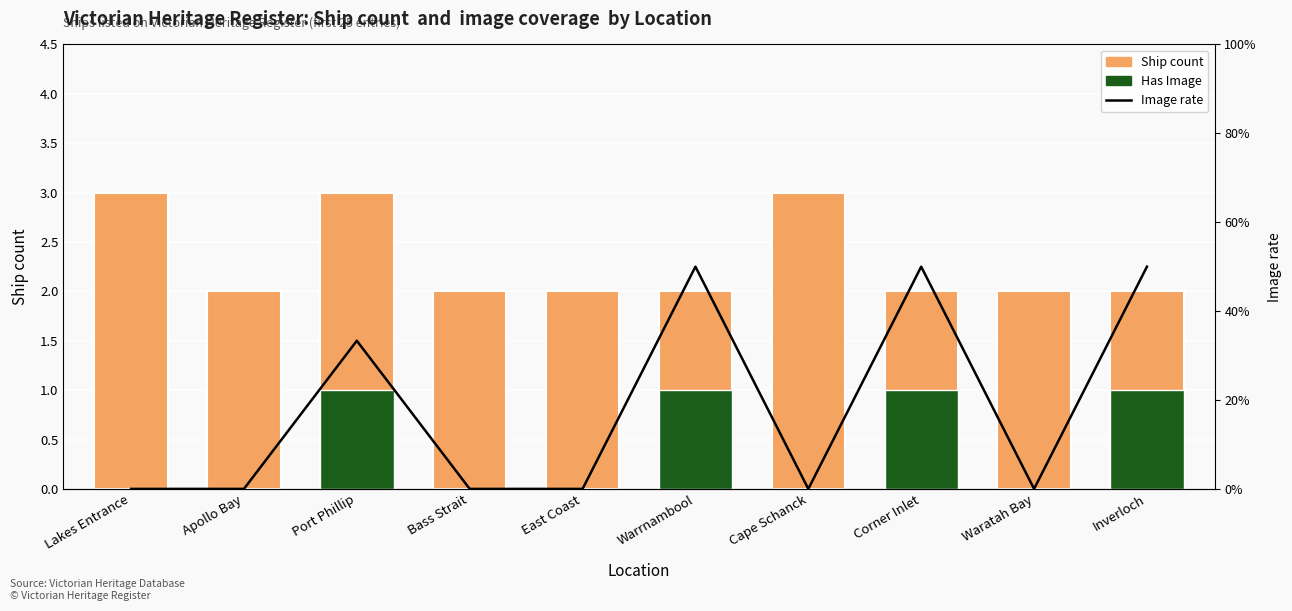

Does the chart contain any negative values?

No